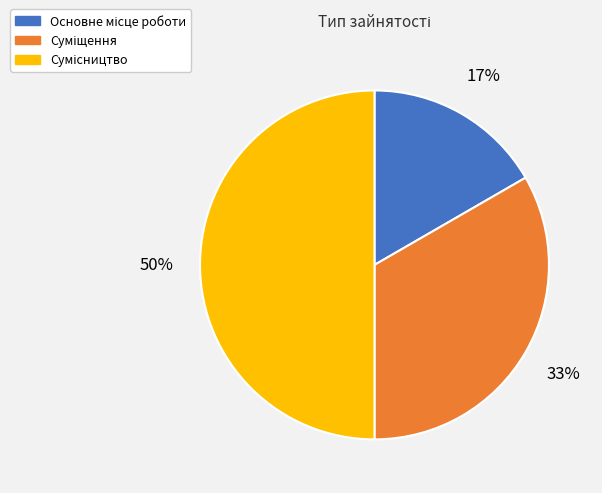

To the nearest percent, what is the difference between the largest and smallest slice percentages?

33%